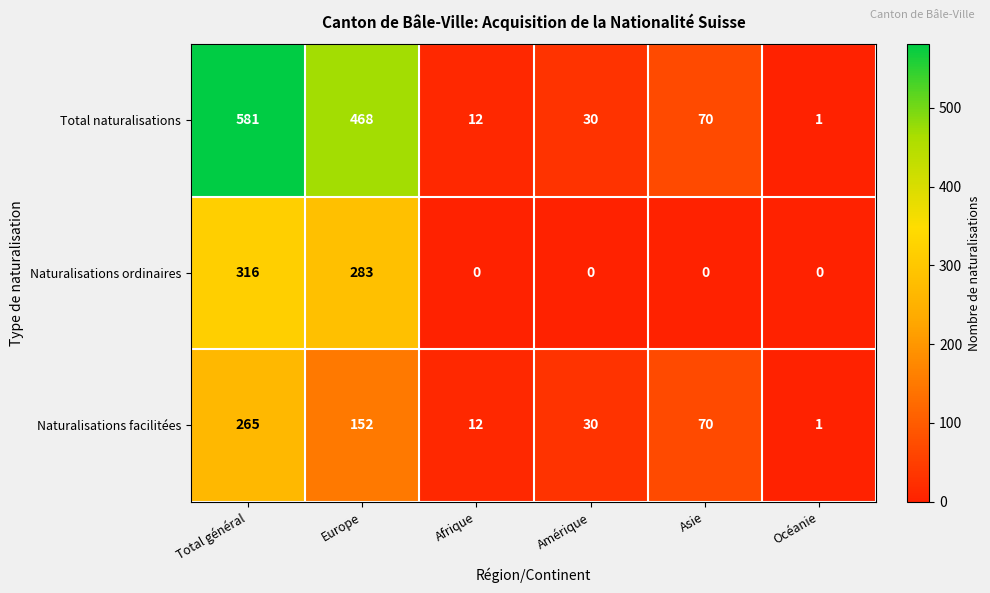

At which label is Naturalisations ordinaires closest to 158?

Europe